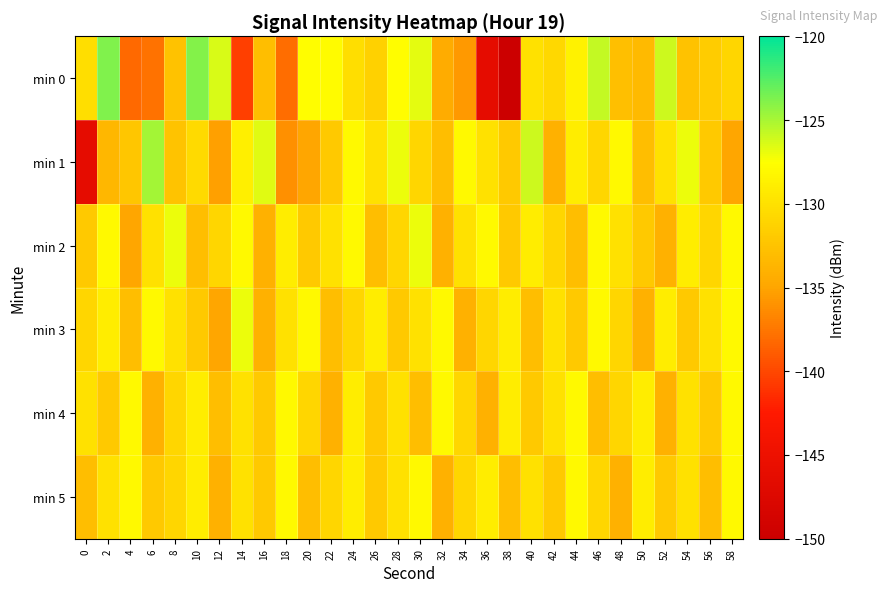

What is the maximum value shown in the chart?

-123.8